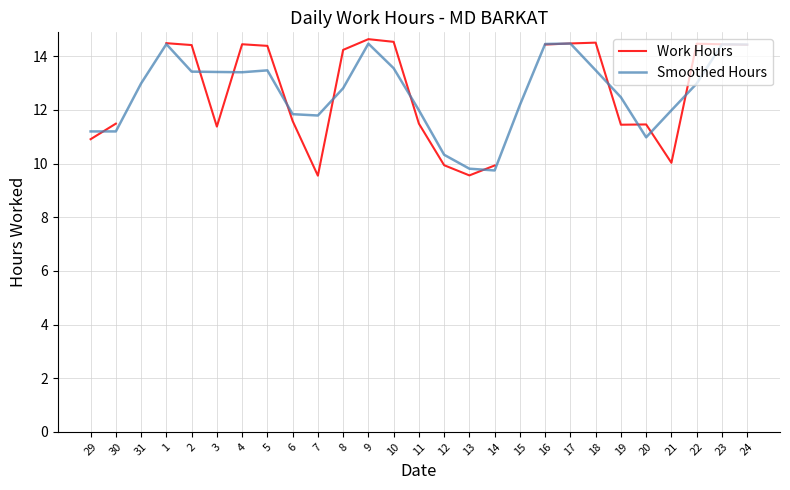

What is the value of the Smoothed Hours point at the 11th from the left?

12.8